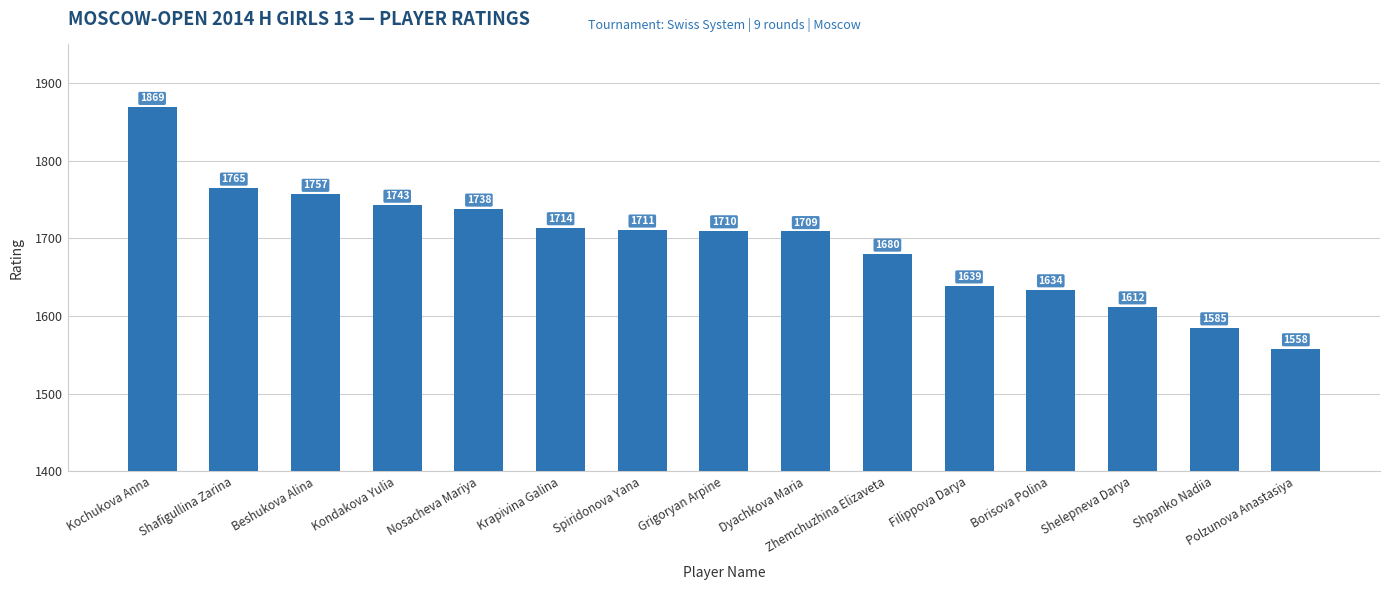

Rank the categories by value from lowest to highest.

Polzunova Anastasiya, Shpanko Nadiia, Shelepneva Darya, Borisova Polina, Filippova Darya, Zhemchuzhina Elizaveta, Dyachkova Maria, Grigoryan Arpine, Spiridonova Yana, Krapivina Galina, Nosacheva Mariya, Kondakova Yulia, Beshukova Alina, Shafigullina Zarina, Kochukova Anna